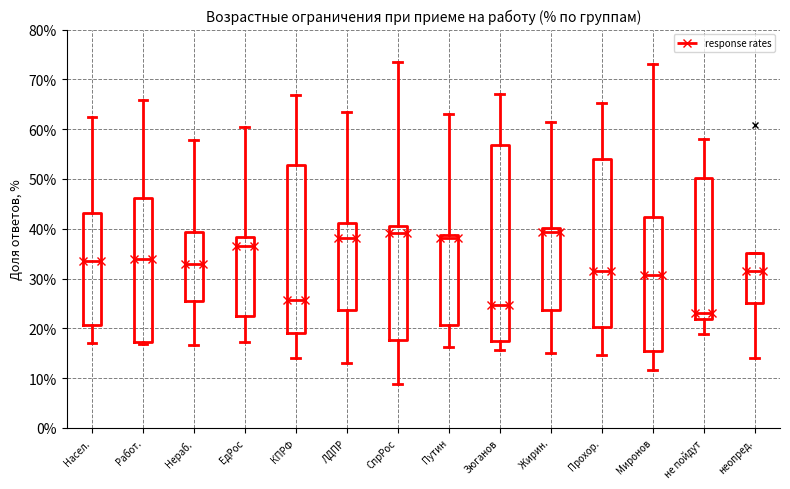

Which box is the tallest, from its lower edge to its upper edge?

Зюганов